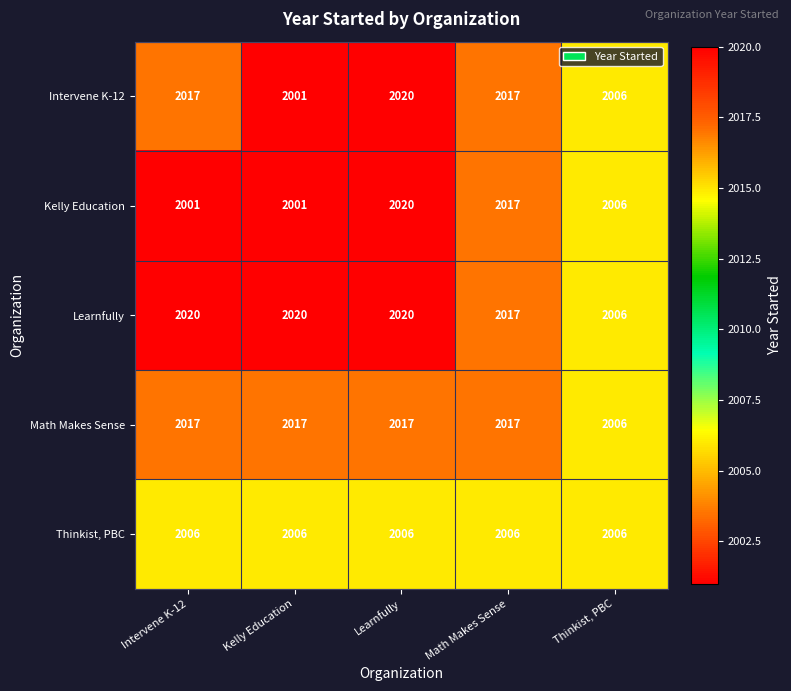

What is the difference between the maximum and minimum values in the Kelly Education series?

19